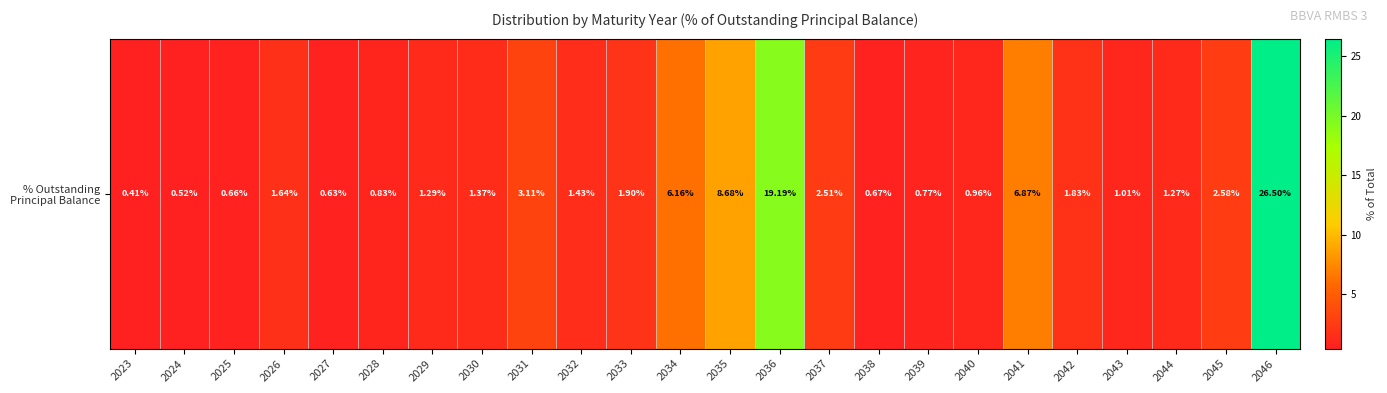

List the labels in order of value, largest first.

2046, 2036, 2035, 2041, 2034, 2031, 2045, 2037, 2033, 2042, 2026, 2032, 2030, 2029, 2044, 2043, 2040, 2028, 2039, 2038, 2025, 2027, 2024, 2023